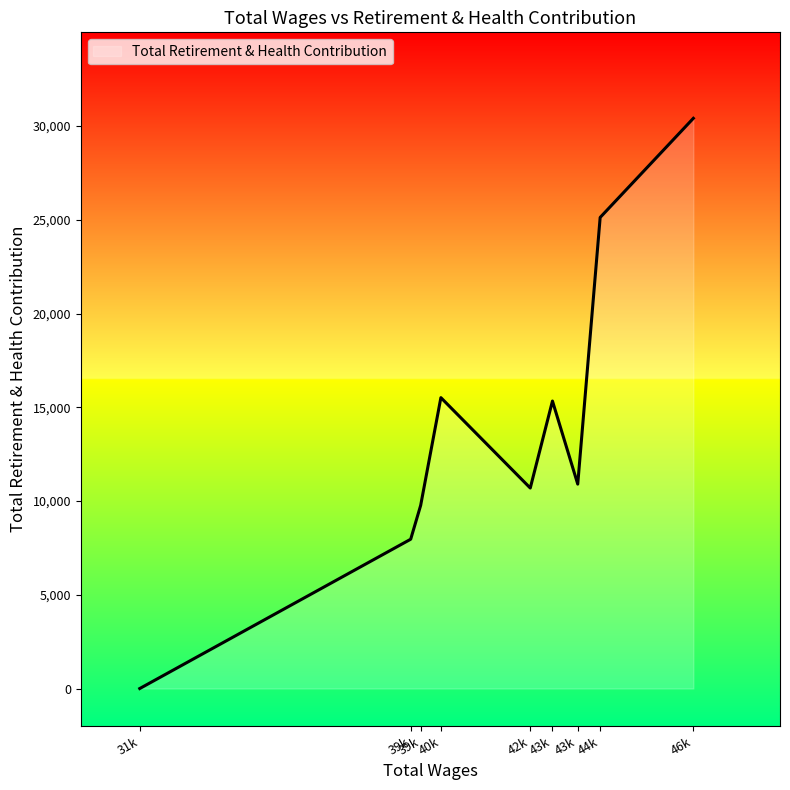

List the labels in order of value, largest first.

46898.81, 44377.35, 40067.23, 43086.61, 43770.69, 42486.03, 39519.97, 39250.22, 31918.59